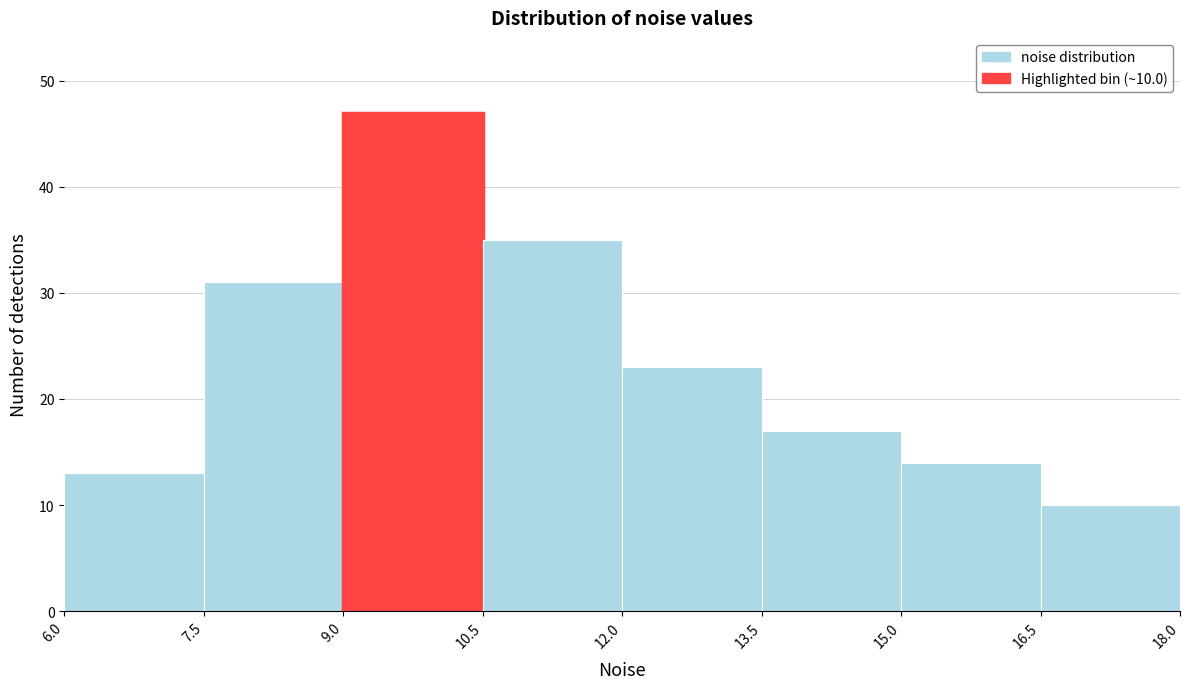

Which range on the x-axis has the tallest bar?

9.0 to 10.5